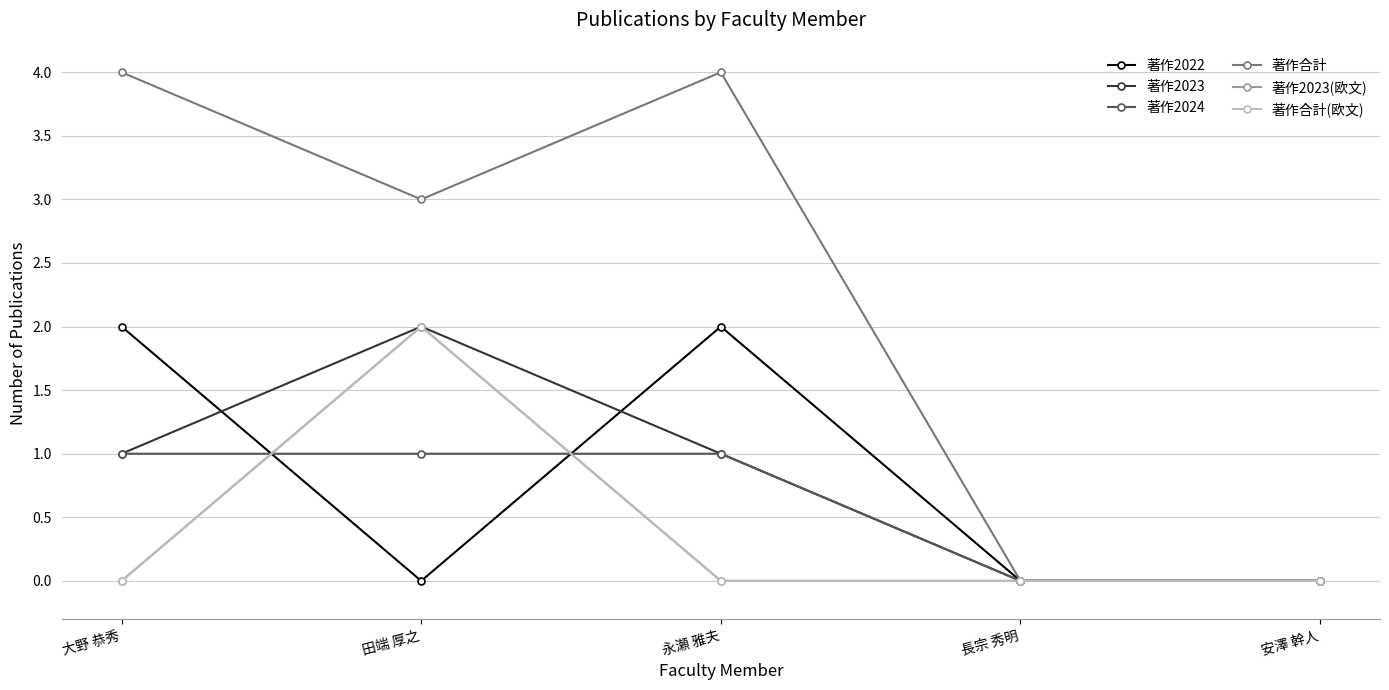

What is the label of the 4th point from the right?

田端 厚之